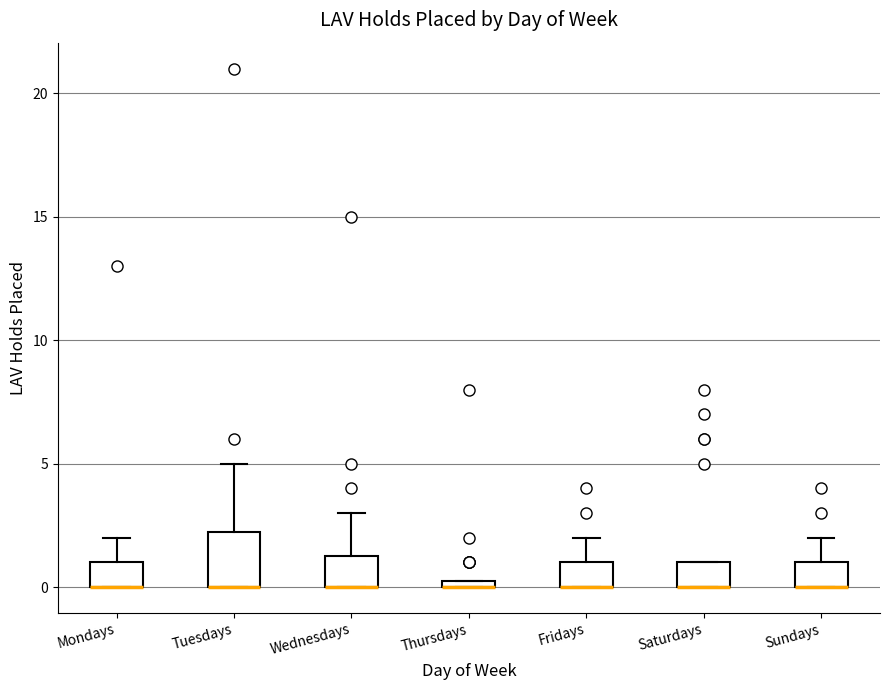

Which box is the tallest, from its lower edge to its upper edge?

Tuesdays